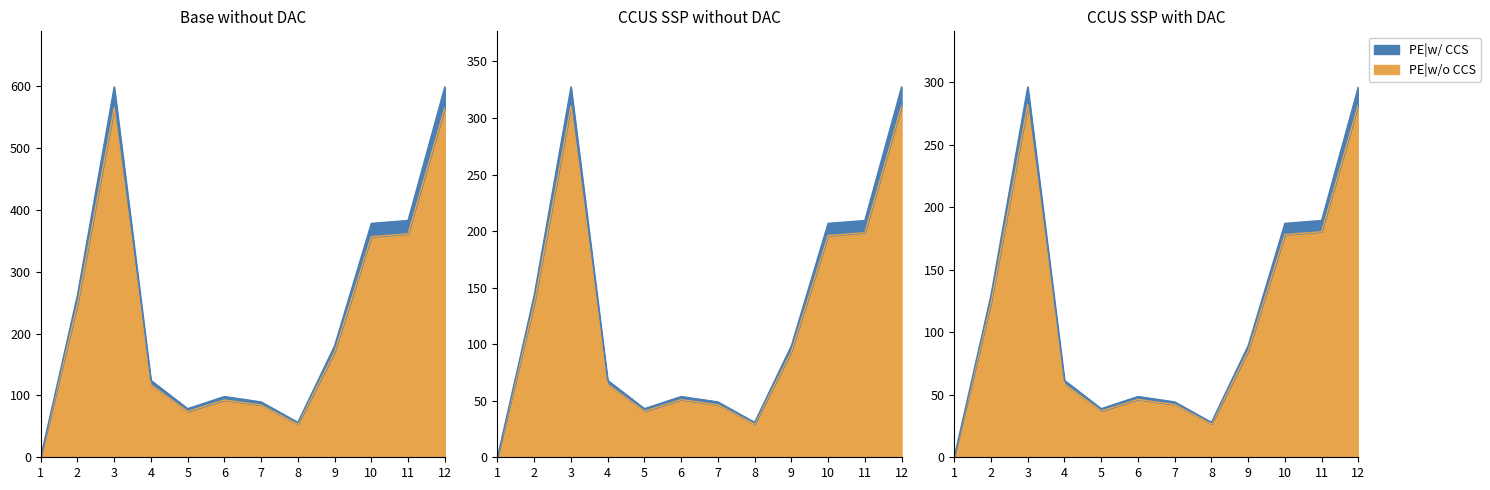

What is the sum of the values at 6 and 1?

92.6